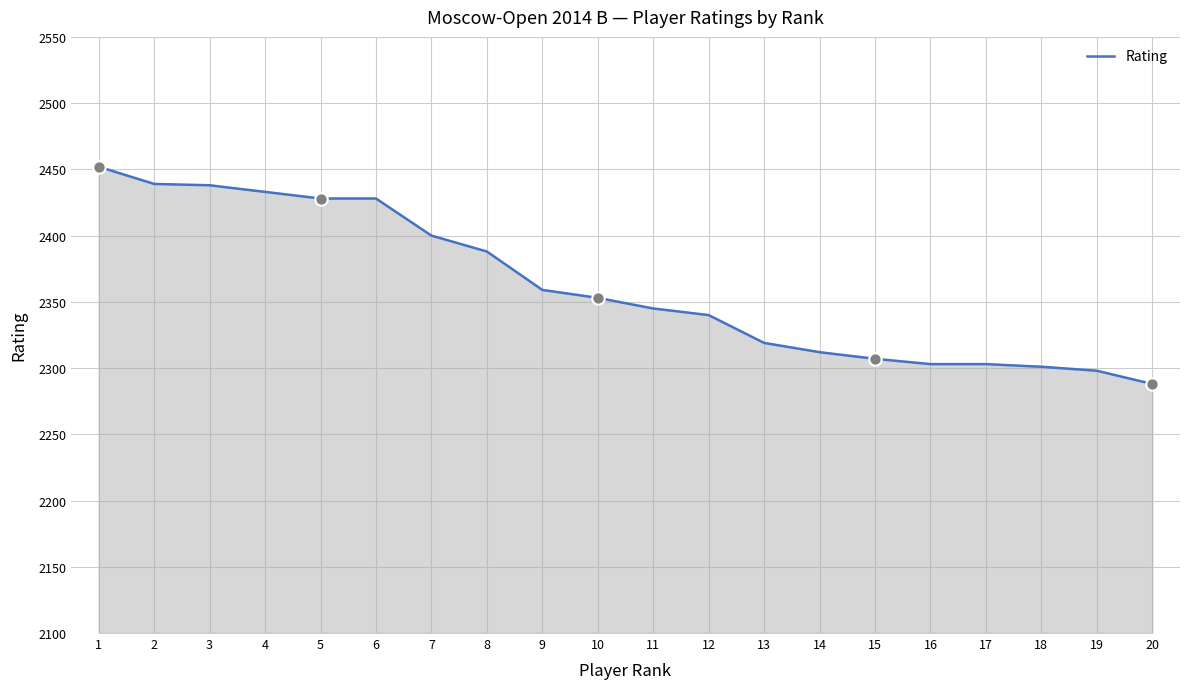

Approximately how many times larger is the value at 3 compared to 14?

1.1